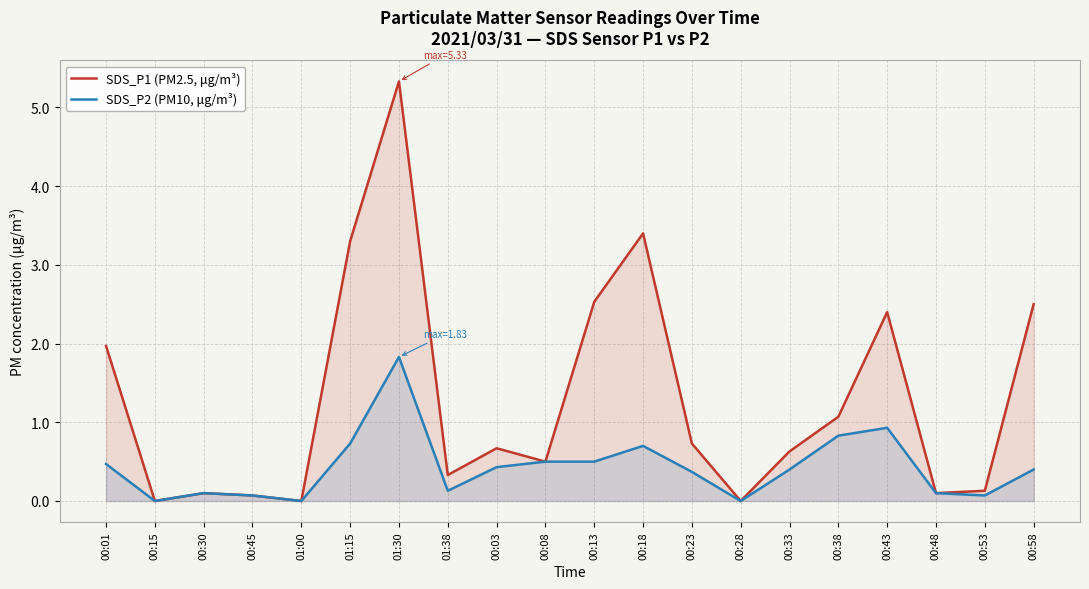

Is it true that SDS_P1 (PM2.5, μg/m³) equals 5.3 at 01:30?

True